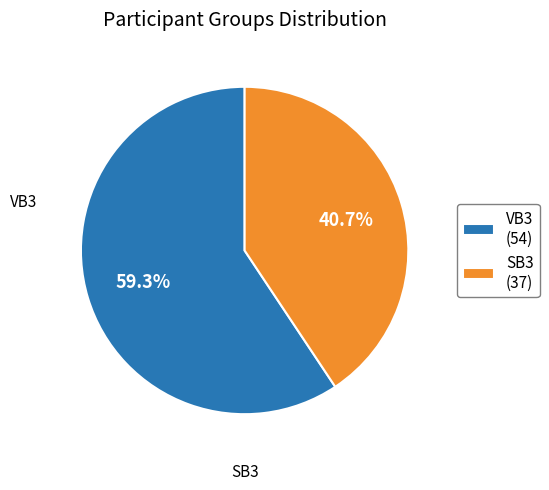

How many segments does this pie chart have?

2